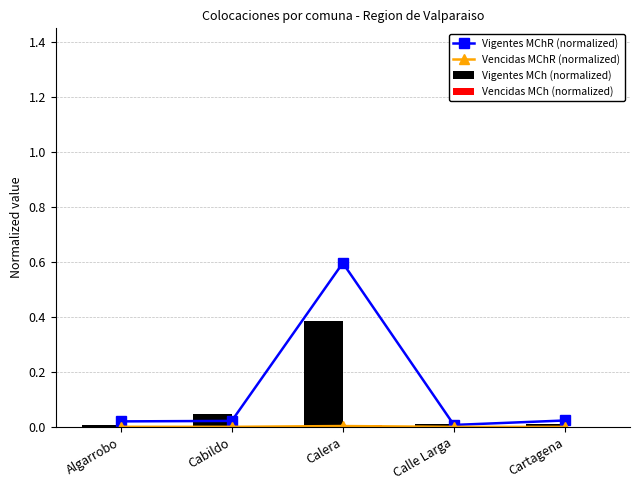

Rank the categories by Vigentes MChR (normalized) value from lowest to highest.

Calle Larga, Algarrobo, Cabildo, Cartagena, Calera